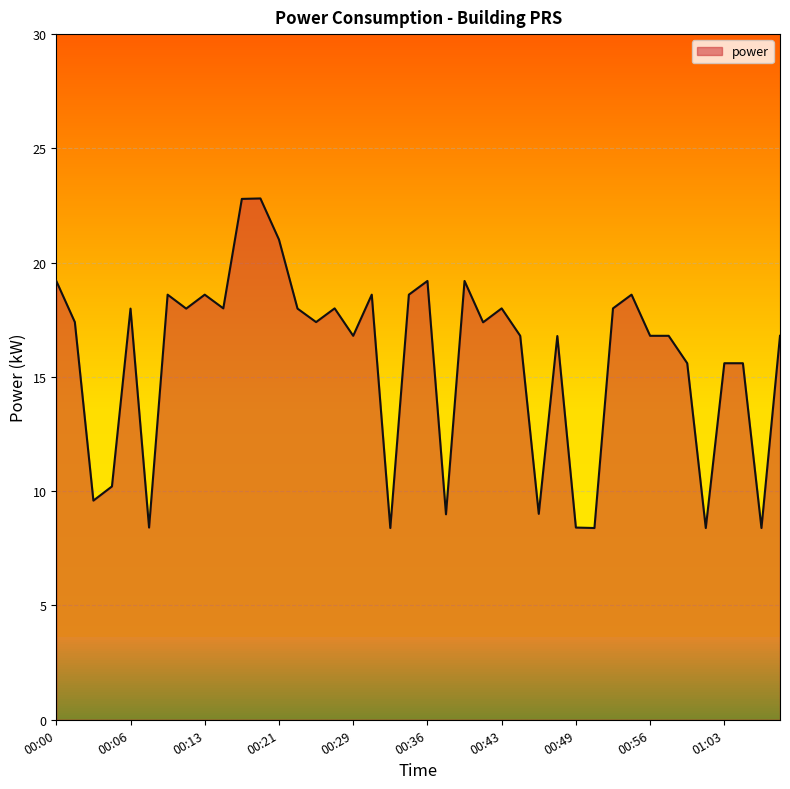

What is the difference between the maximum and minimum values?

14.4